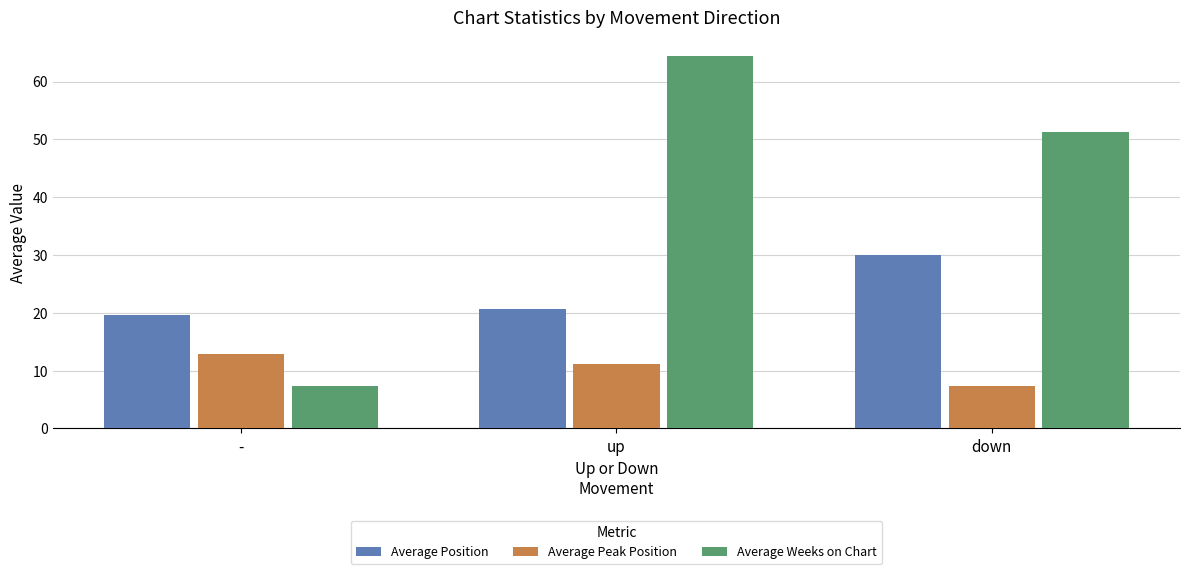

Does the chart contain any negative values?

No